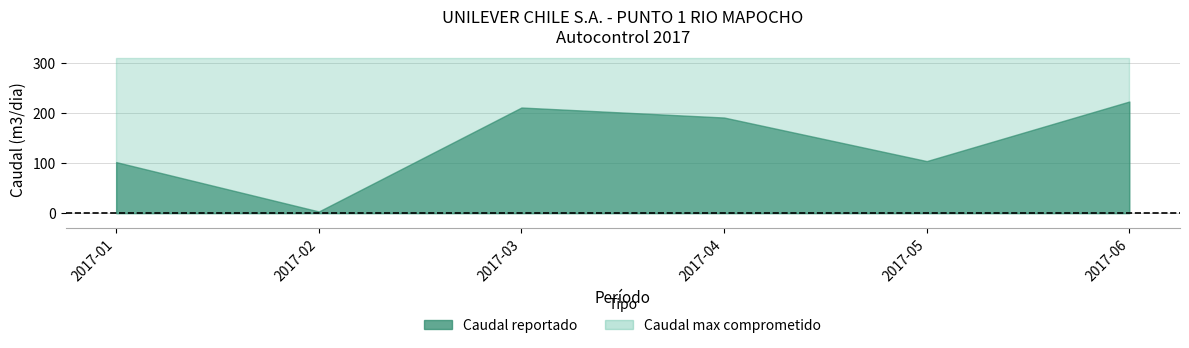

True or false: Caudal reportado and Caudal max comprometido cross at least once.

False